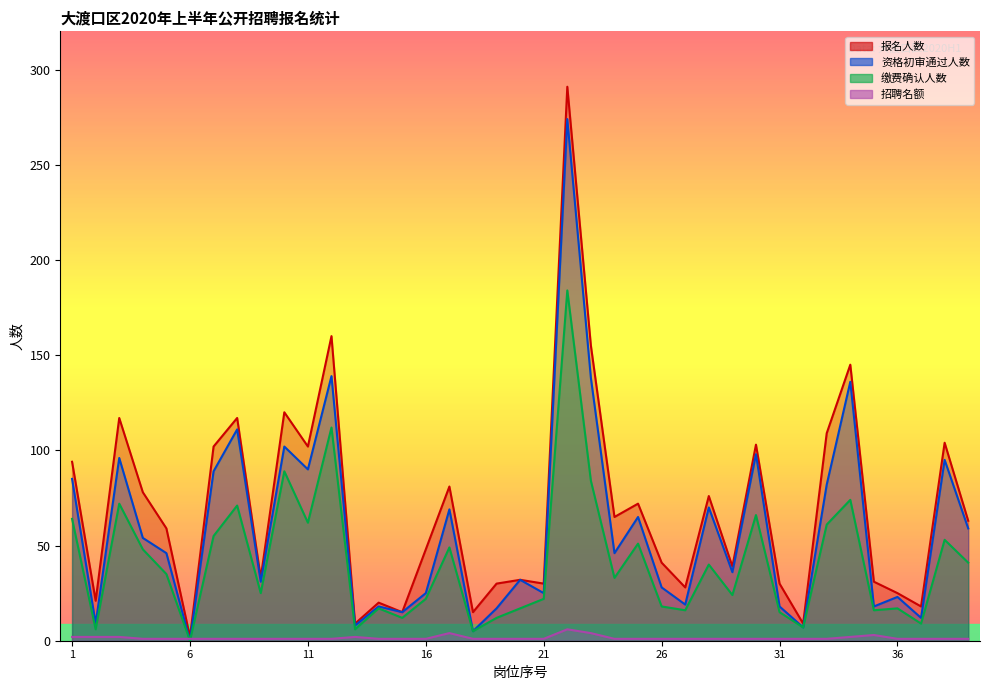

In 招聘名额, how many points are higher than both neighbors (excluding endpoints)?

4